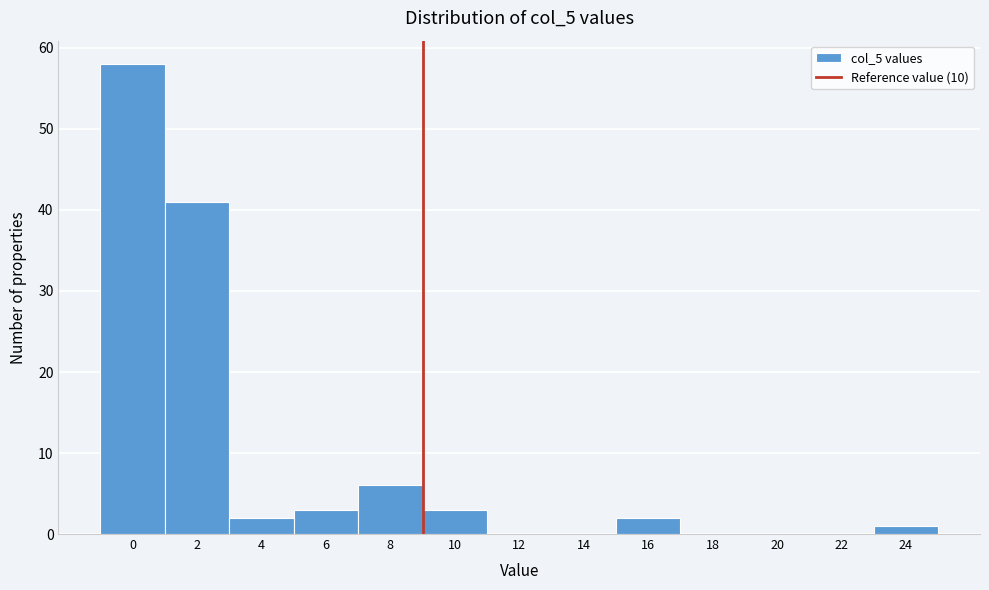

Reading right to left, list all the values displayed in this chart.

24=1	22=0	20=0	18=0	16=2	14=0	12=0	10=3	8=6	6=3	4=2	2=41	0=58